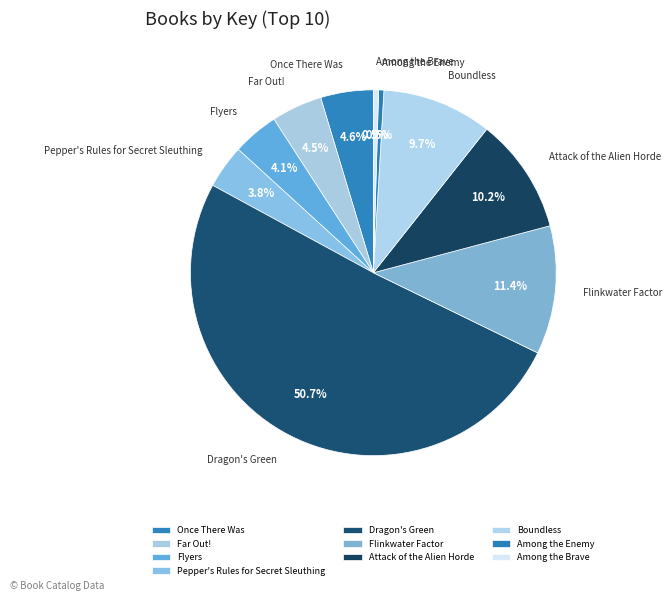

Approximately how many times larger is the value at Attack of the Alien Horde compared to Dragon's Green?

0.2